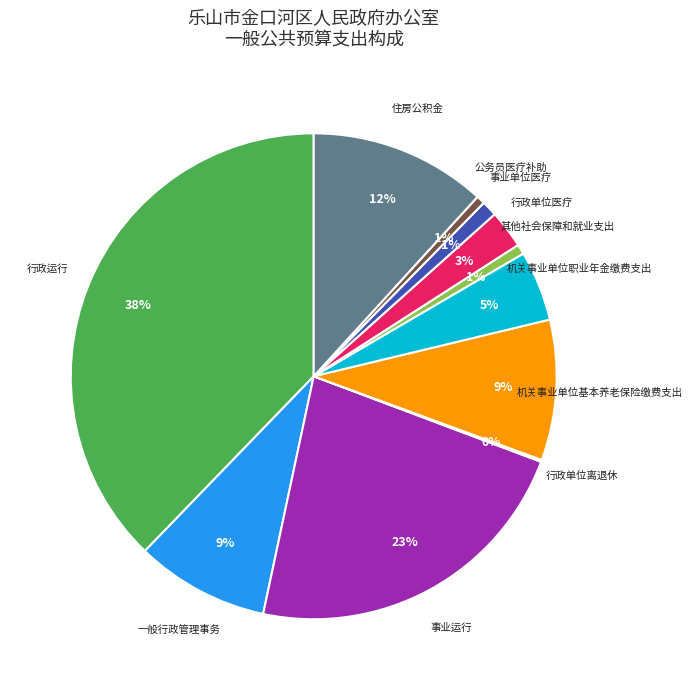

True or false: 事业运行 accounts for 23% of the total.

True